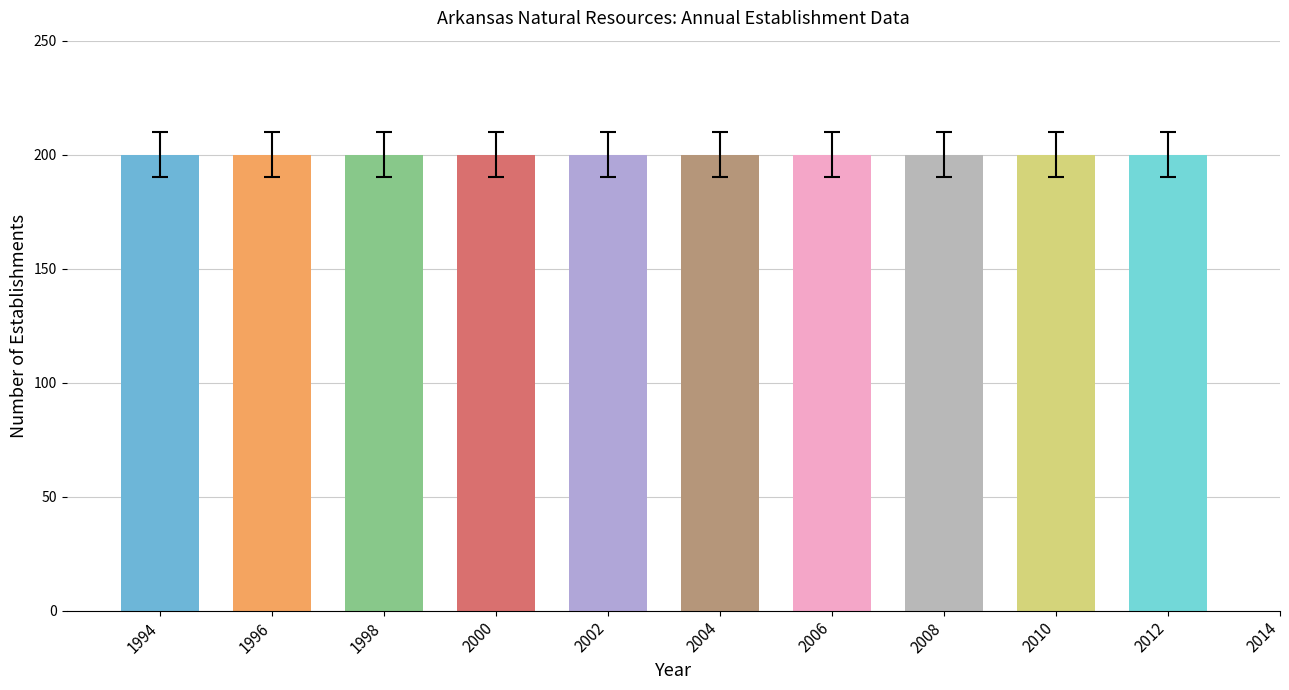

Which has a higher value, 2002 or 2000?

2002